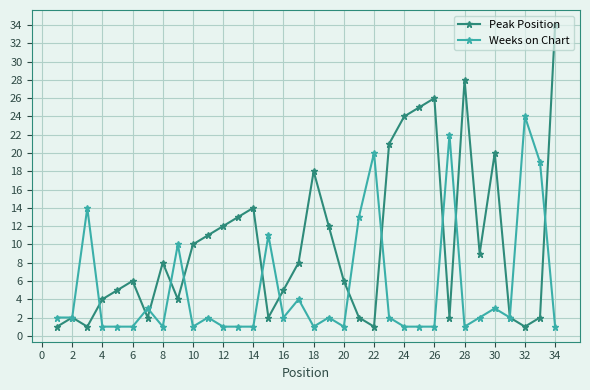

True or false: Peak Position has more than 1 interior local peaks.

True